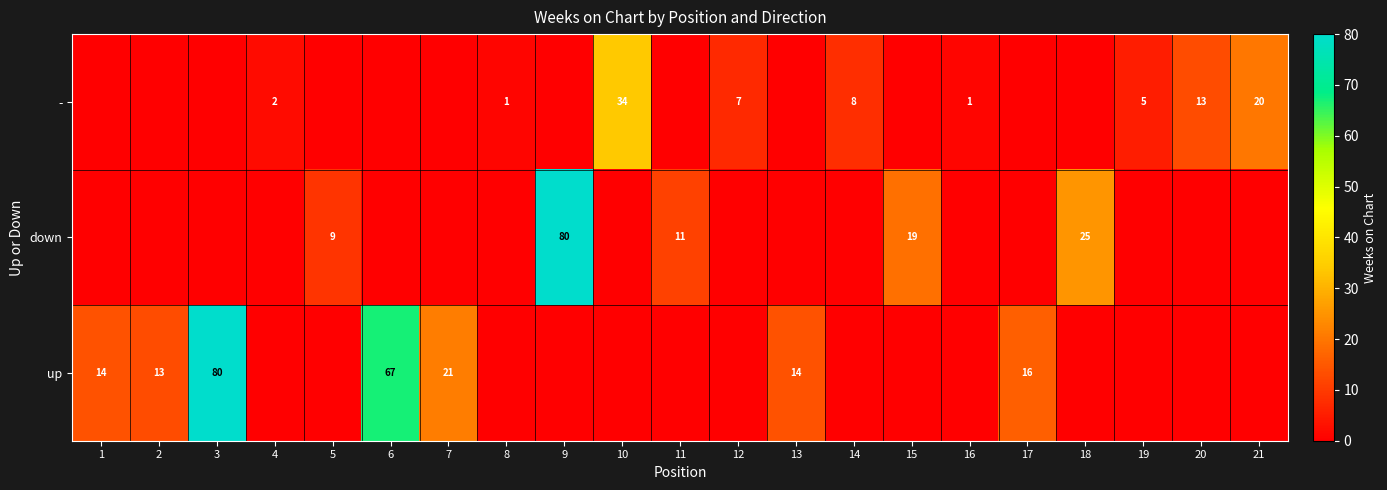

True or false: - has a value of 0 at 16.

False